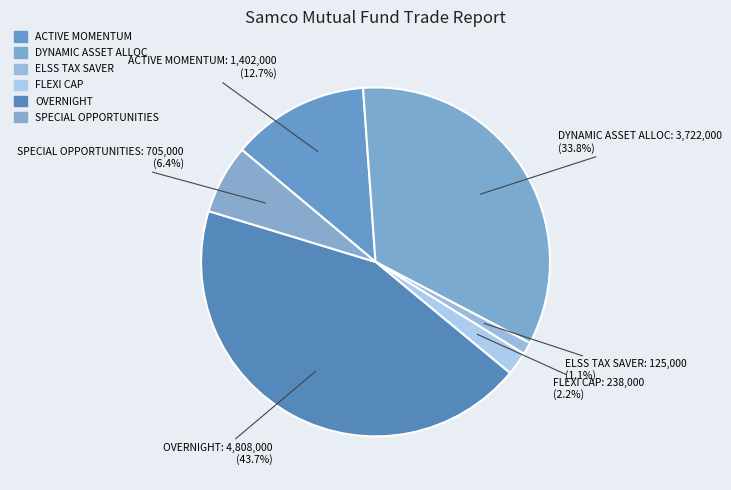

Rank the categories by value from lowest to highest.

ELSS TAX SAVER, FLEXI CAP, SPECIAL OPPORTUNITIES, ACTIVE MOMENTUM, DYNAMIC ASSET ALLOC, OVERNIGHT